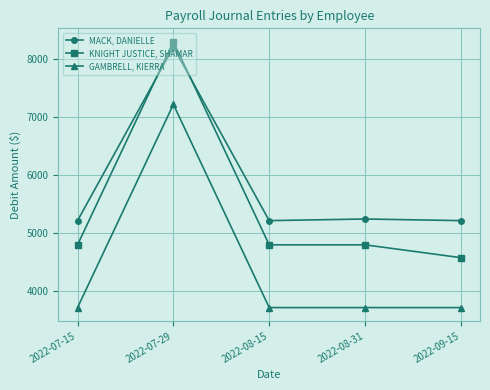

Reading left to right, extract all data points from this chart.

MACK, DANIELLE: 2022-07-15=5208.3	2022-07-29=8199.3	2022-08-15=5208.3	2022-08-31=5236.6	2022-09-15=5208.3
KNIGHT JUSTICE, SHAMAR: 2022-07-15=4791.7	2022-07-29=8291.7	2022-08-15=4791.7	2022-08-31=4791.7	2022-09-15=4570.5
GAMBRELL, KIERRA: 2022-07-15=3710.8	2022-07-29=7210.8	2022-08-15=3710.8	2022-08-31=3710.8	2022-09-15=3710.8